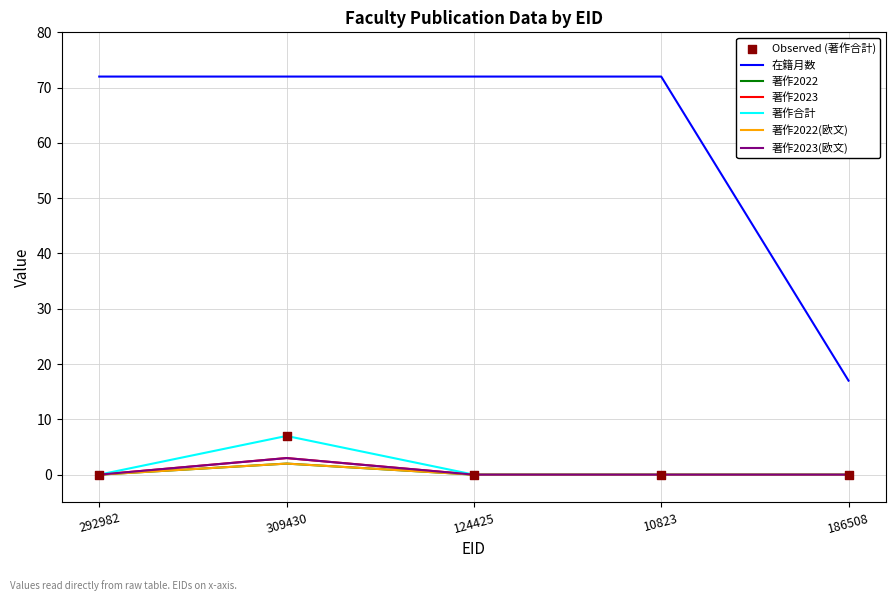

Does the chart have visible grid lines?

Yes